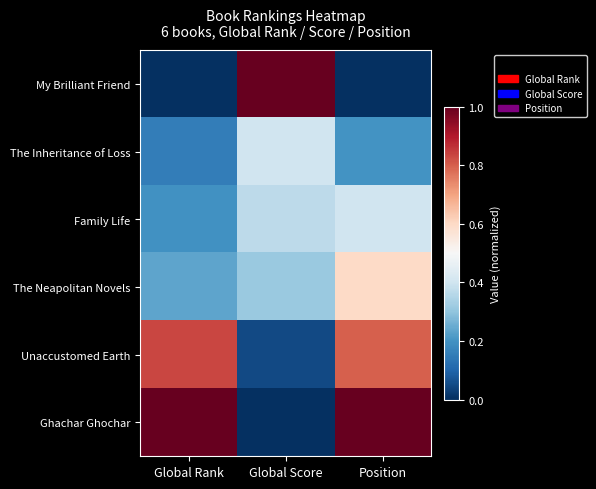

How many series are shown in this chart?

6